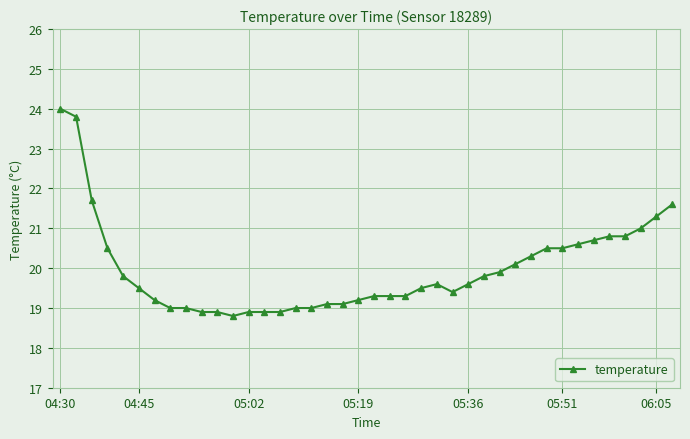

What is the difference between the maximum and minimum values?

5.2